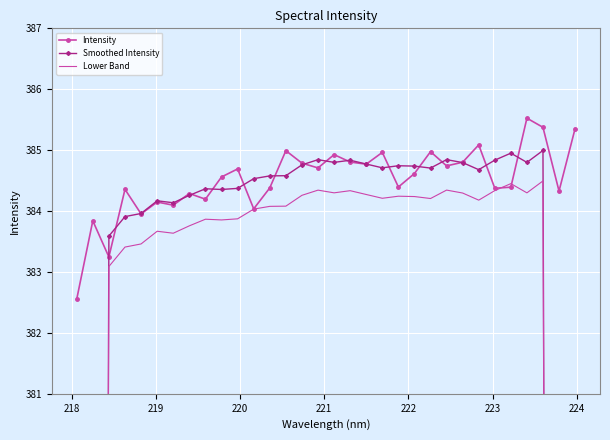

What is the value of the Intensity point at the 26th from the left?

385.1